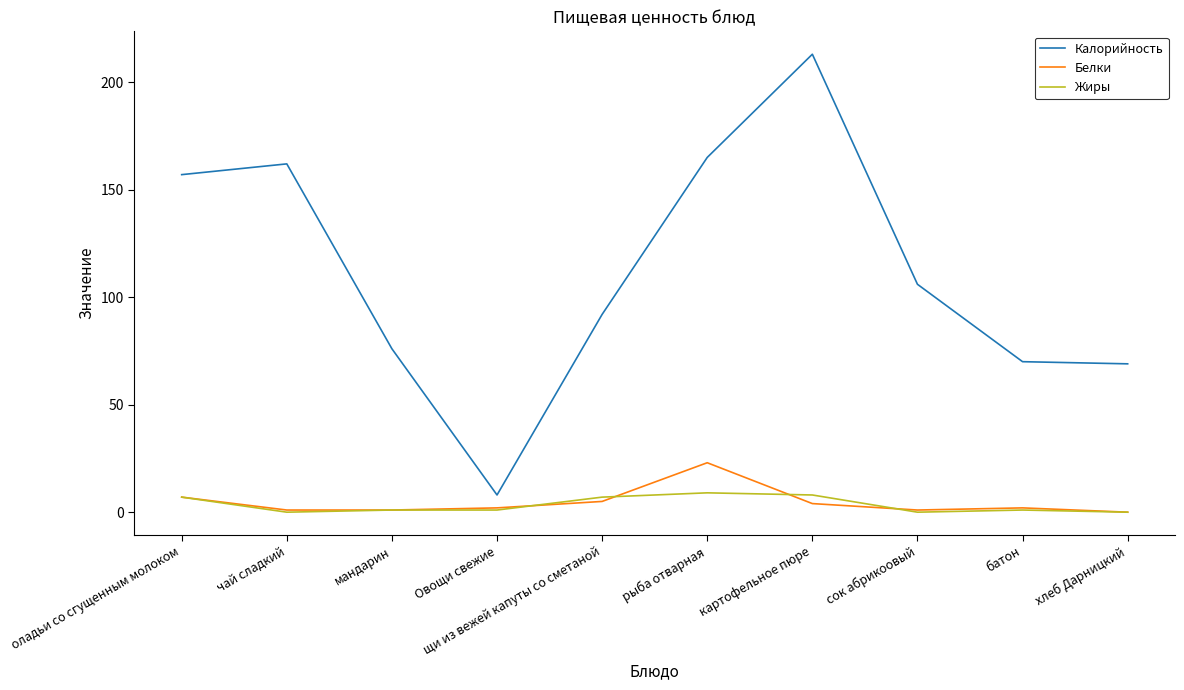

Rank the series by their maximum value, from lowest to highest.

Жиры, Белки, Калорийность